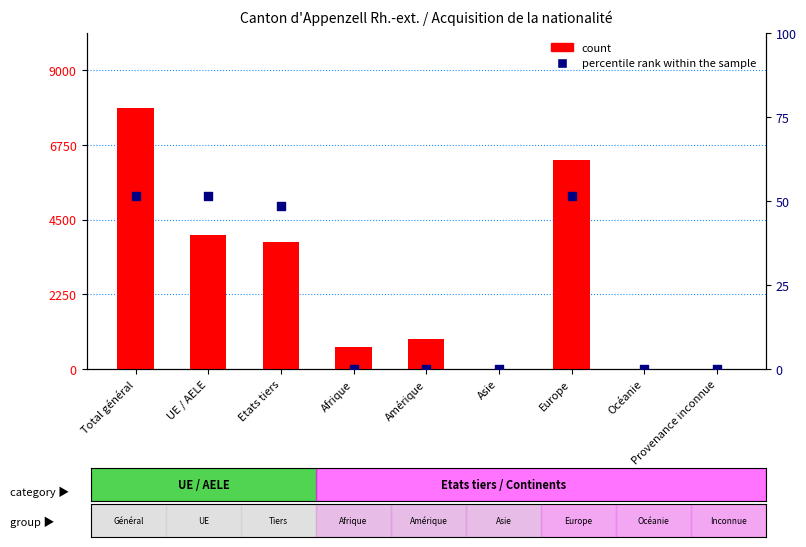

Which series reaches the maximum Y coordinate?

percentile rank within the sample